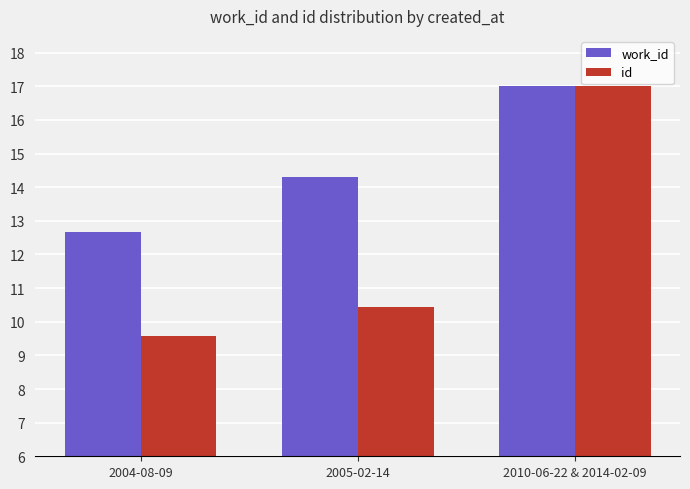

At how many categories does at least one series exceed 12?

3